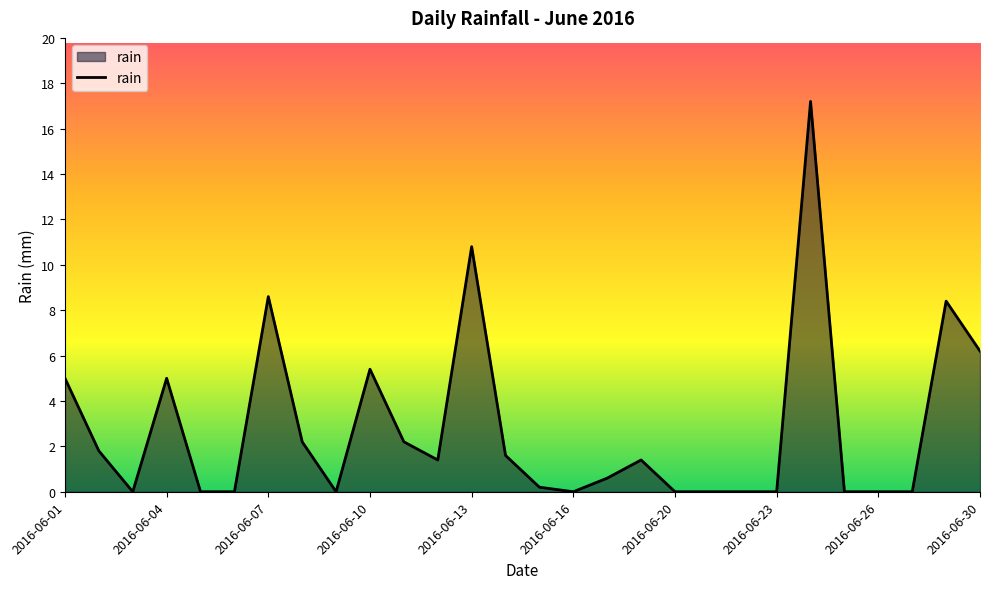

What is the maximum value shown in the chart?

17.2